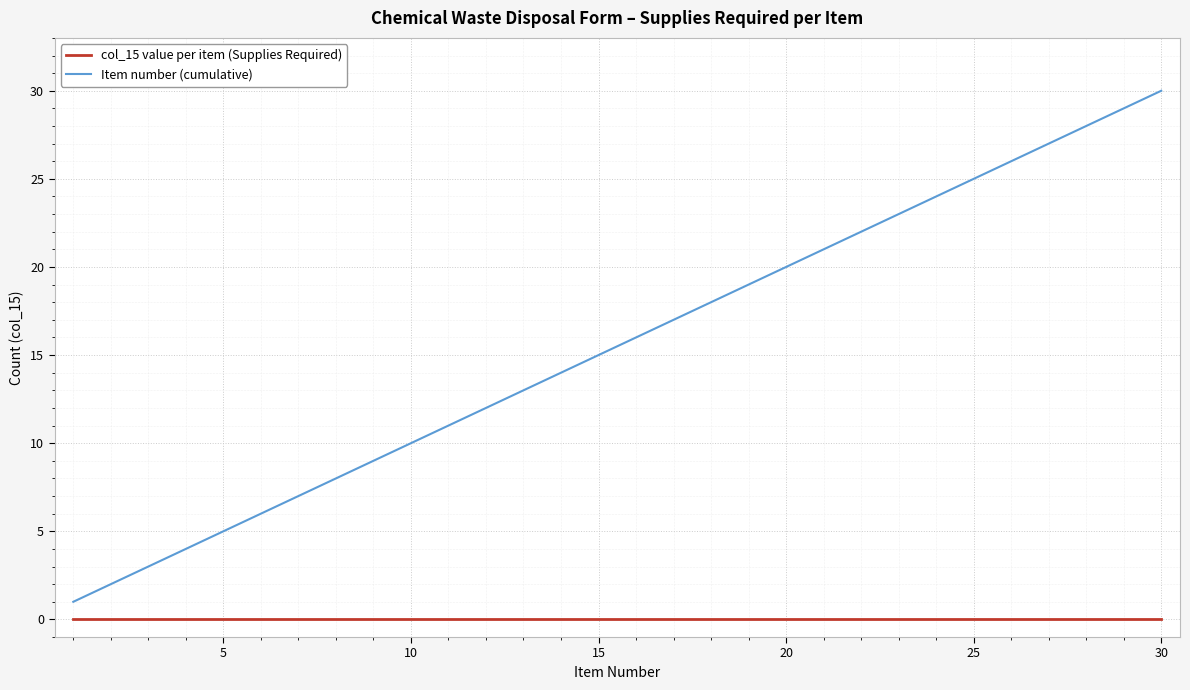

What is the difference between the maximum and minimum values in the Item number (cumulative) series?

29